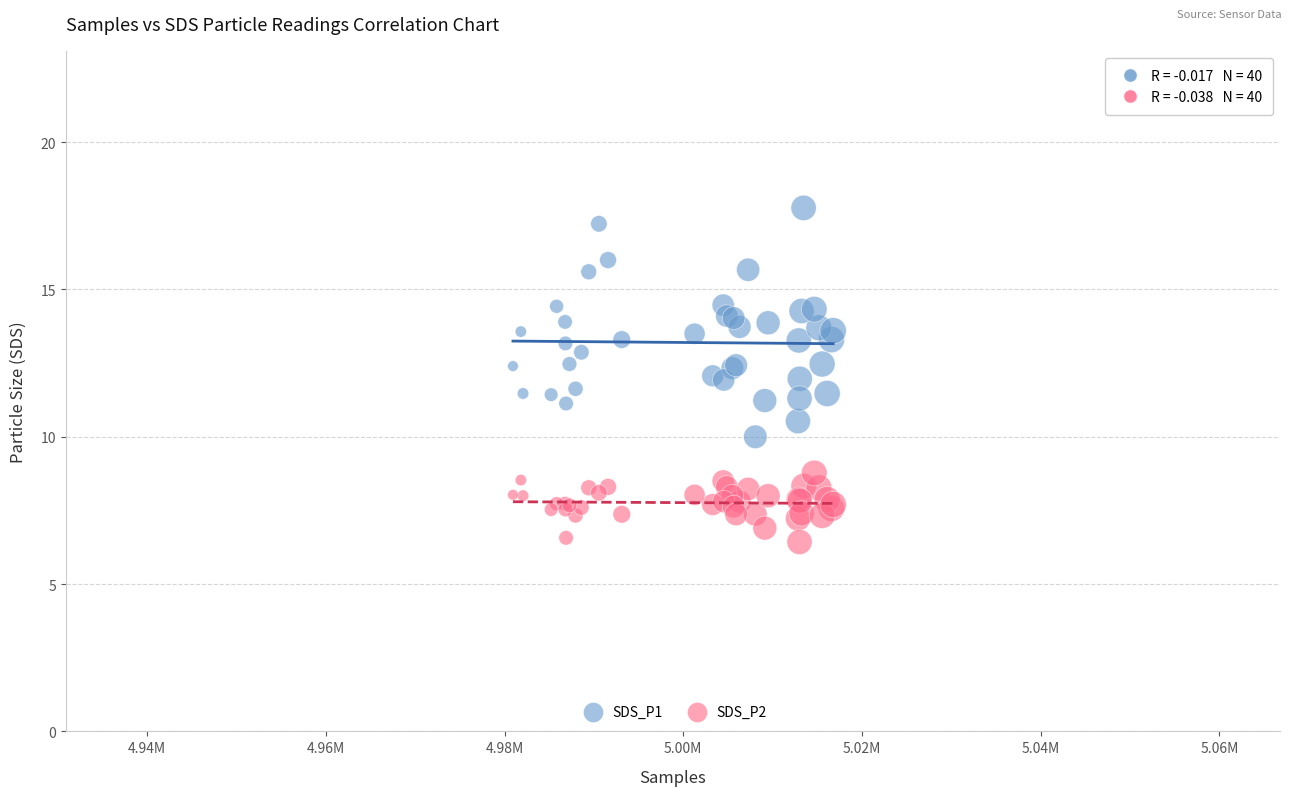

What is the X range (max minus min) for the scatter plot?

35831.0